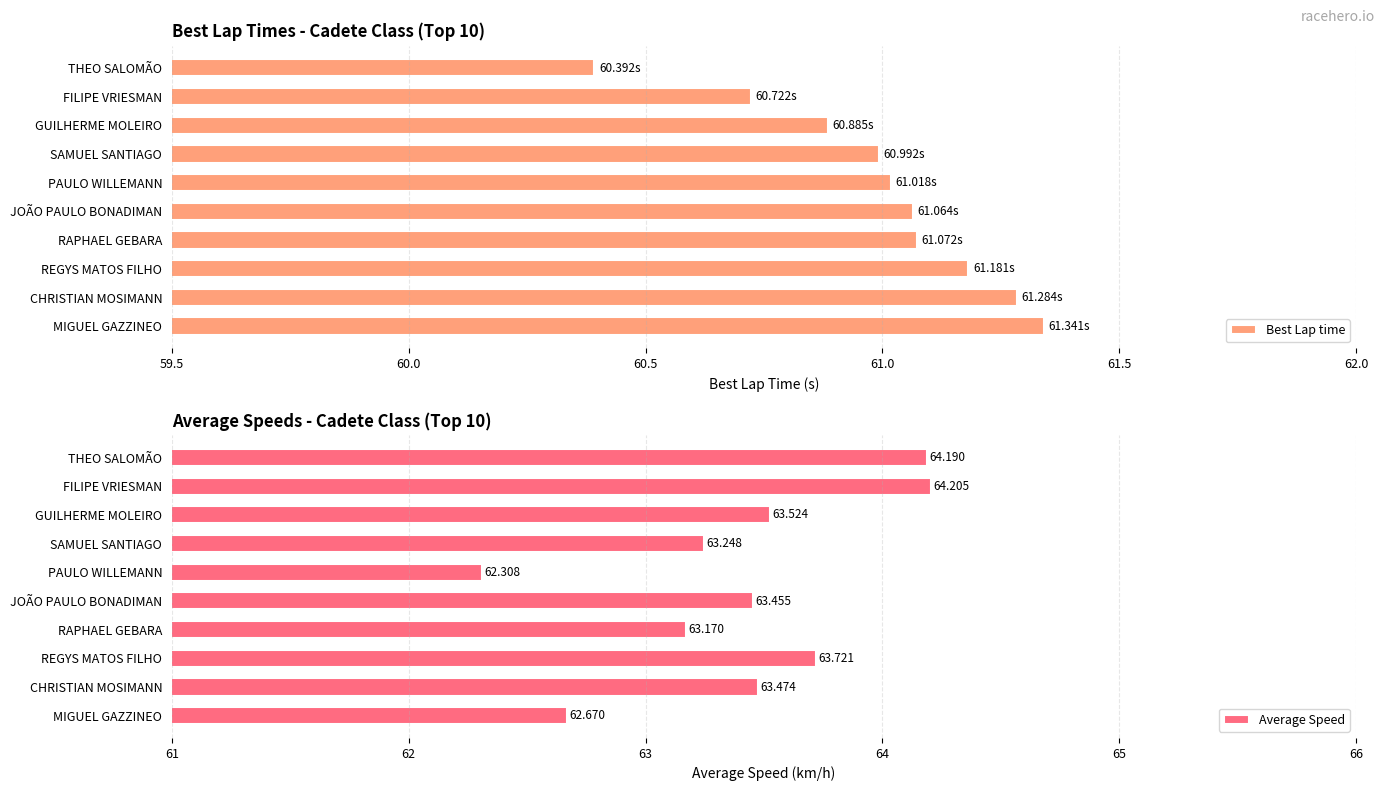

What is the sum of the Best Lap time values at RAPHAEL GEBARA and MIGUEL GAZZINEO?

122.4